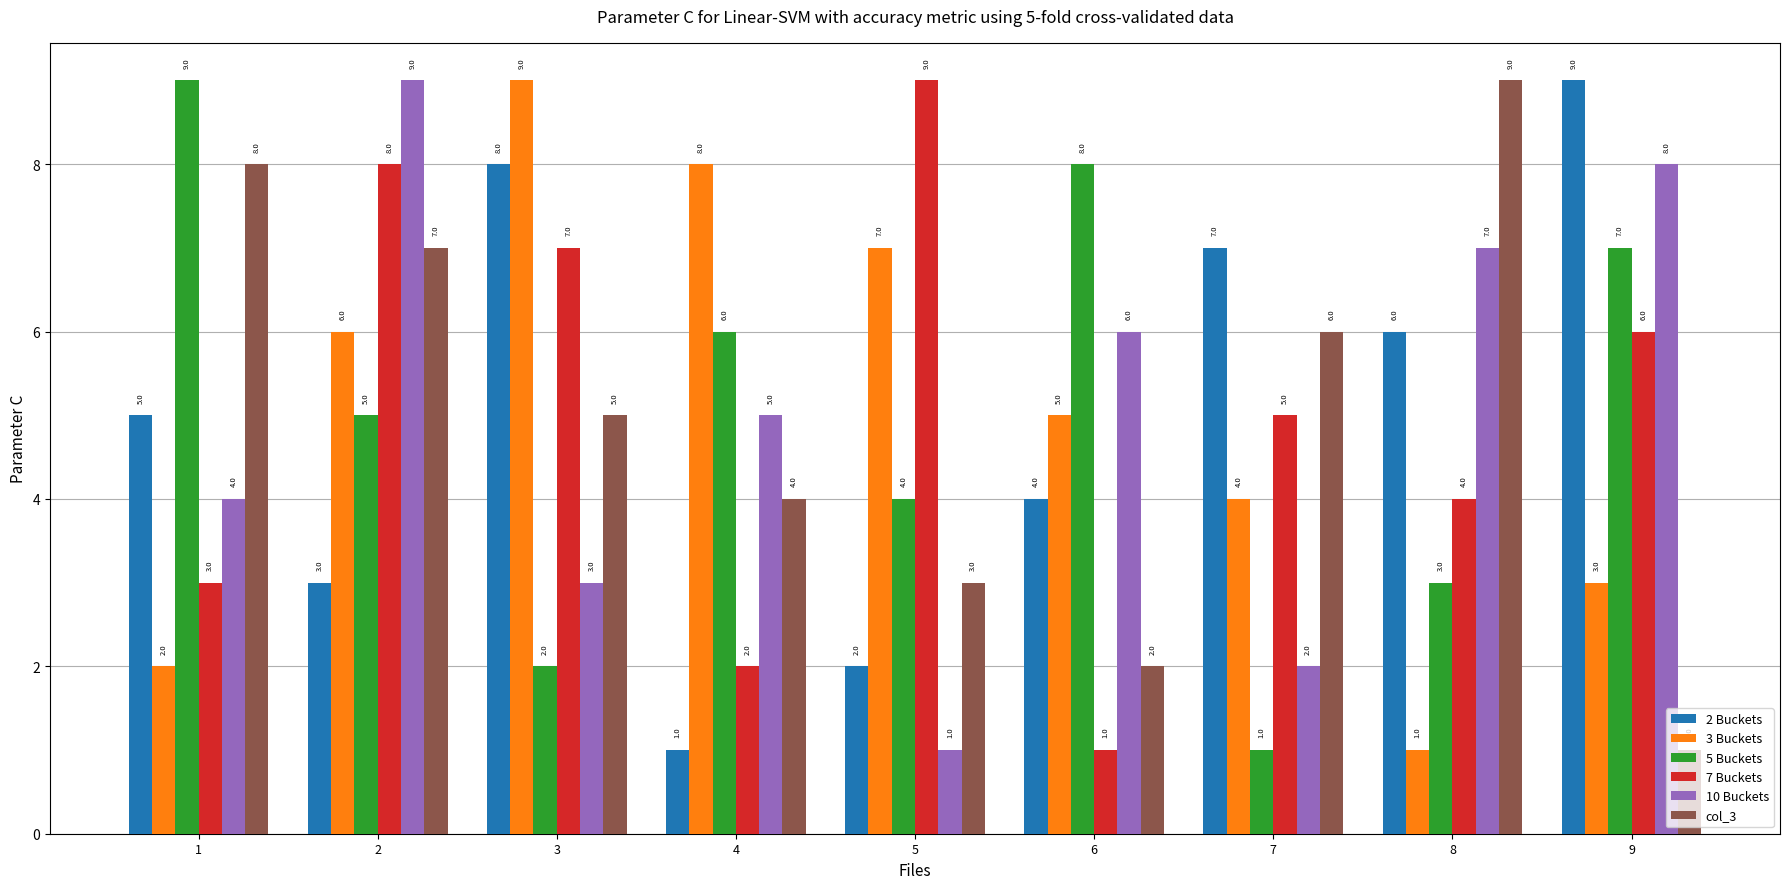

What is the total value across all series at 9?

34